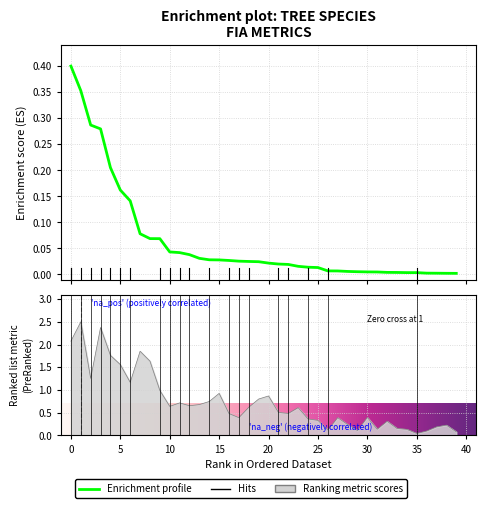

Which label corresponds to the largest value in the chart?

1